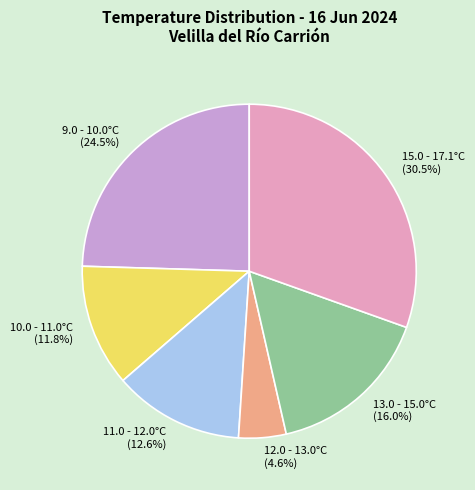

What portion of the pie excludes 12.0 - 13.0°C (4.6%)?

95.4%